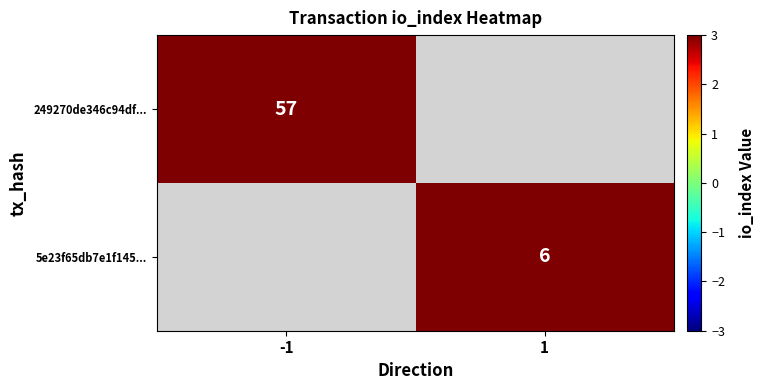

The value of 249270de346c94df... at -1 is 90. True or false?

False